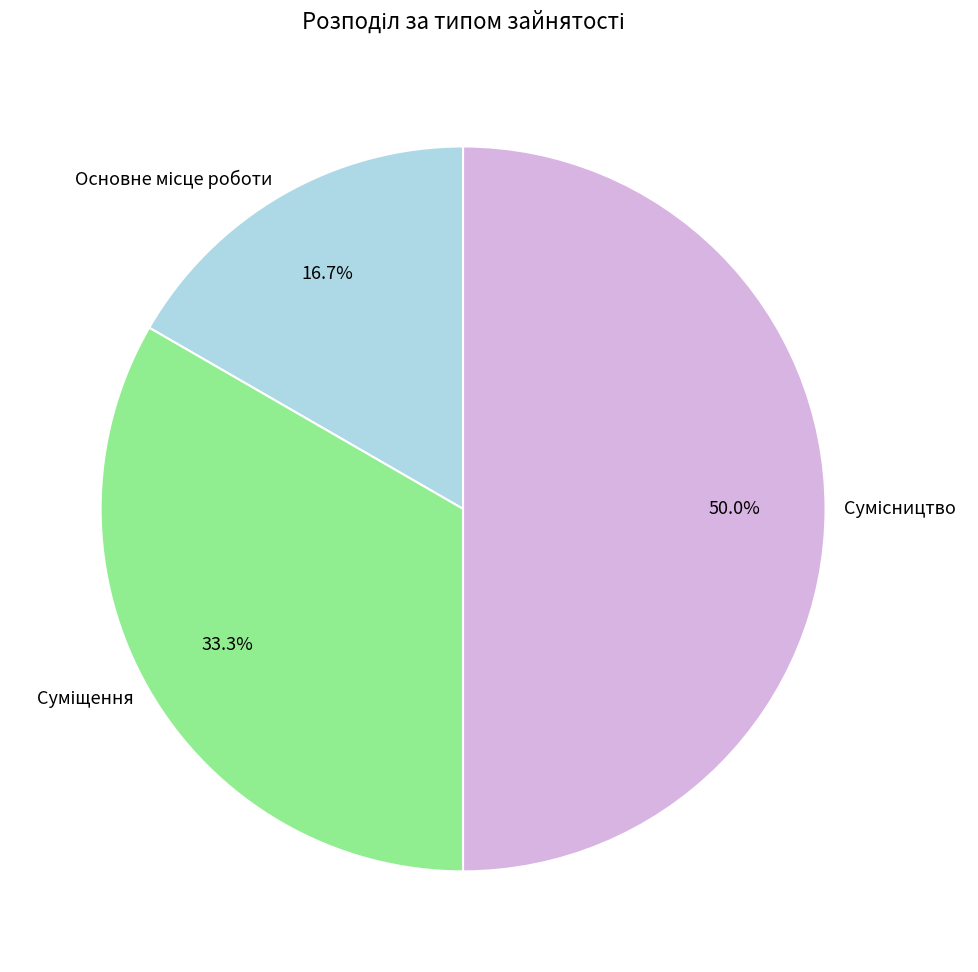

How many slices are in this pie chart?

3